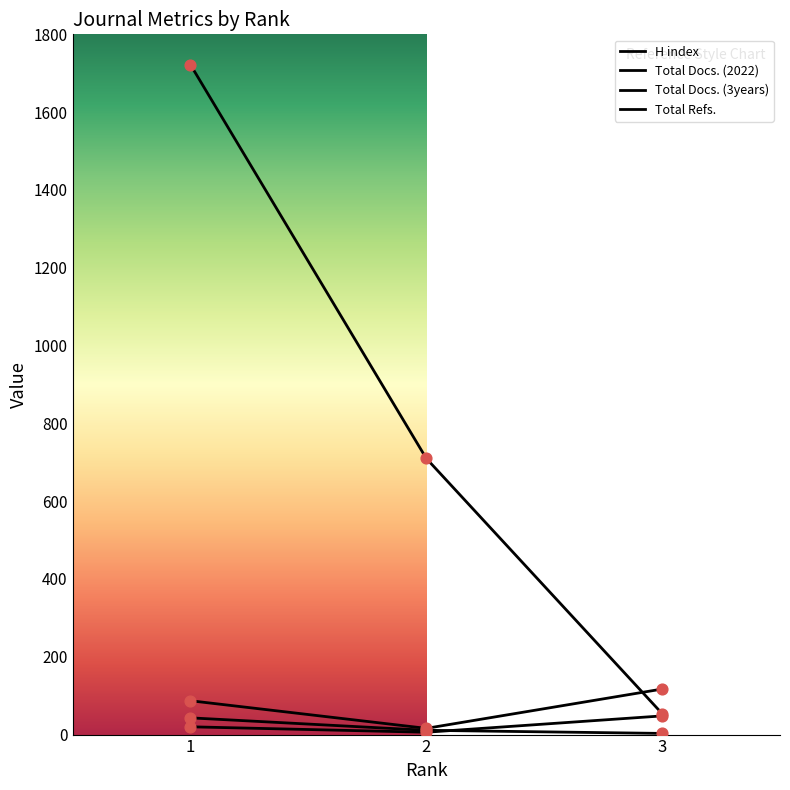

What are all the series names shown in the legend?

H index, Total Docs. (2022), Total Docs. (3years), Total Refs.